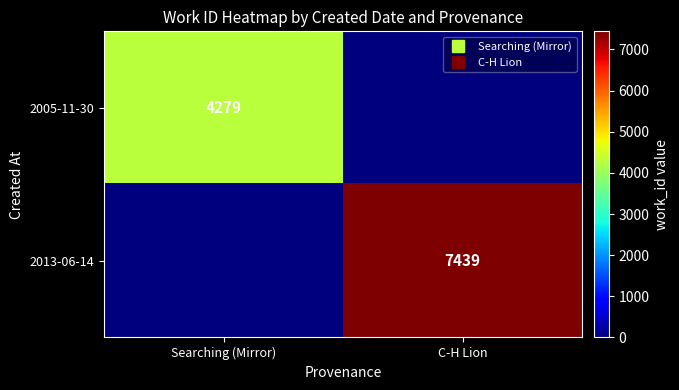

Which category has the lowest value across all series?

C-H Lion